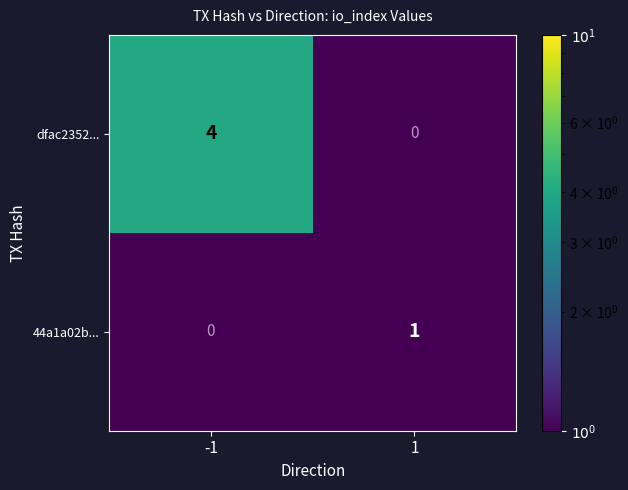

Which category has the highest value across all series?

-1